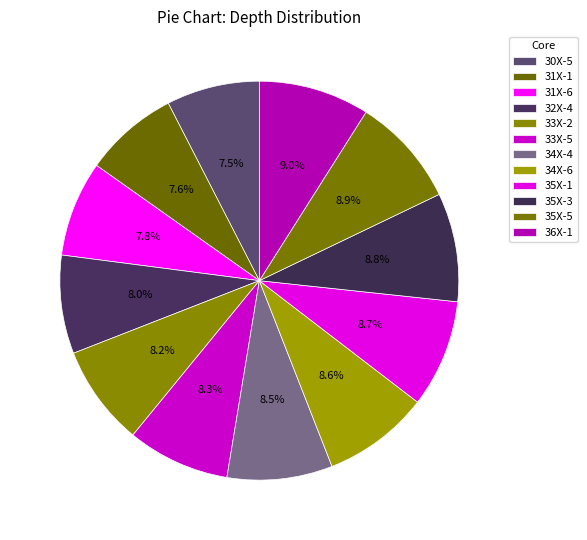

Count the number of slices in the pie.

12